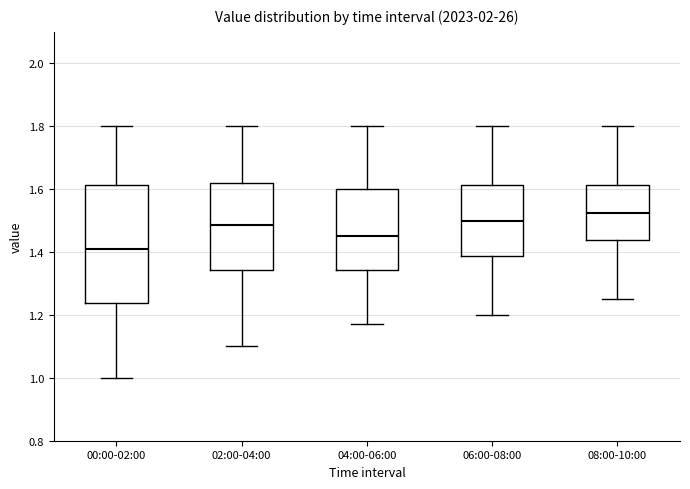

Reading left to right, transcribe this box plot: for each box, give where its median line is, the range the box spans, and where its two whiskers end, as read against the y-axis. The values are not printed on the chart, so give them approximately, as read against the axis.

00:00-02:00: median 1.42, box 1.24 to 1.62, whiskers 1.00 to 1.80
02:00-04:00: median 1.48, box 1.34 to 1.62, whiskers 1.10 to 1.80
04:00-06:00: median 1.46, box 1.34 to 1.60, whiskers 1.18 to 1.80
06:00-08:00: median 1.50, box 1.38 to 1.62, whiskers 1.20 to 1.80
08:00-10:00: median 1.52, box 1.44 to 1.62, whiskers 1.26 to 1.80